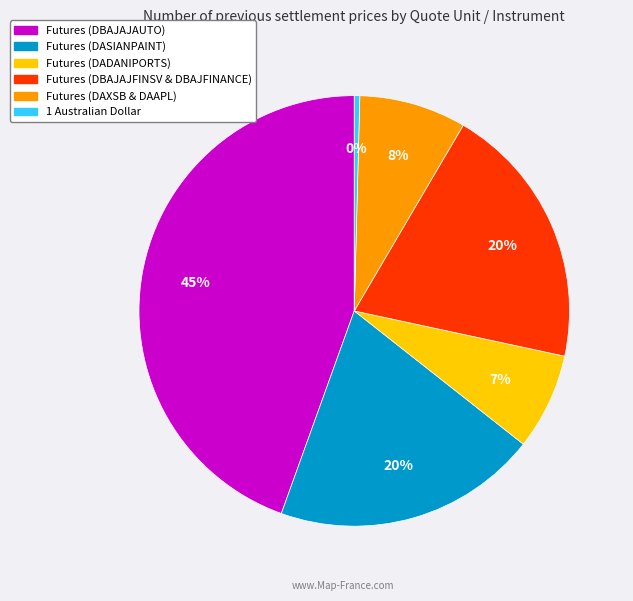

How many segments does this pie chart have?

6